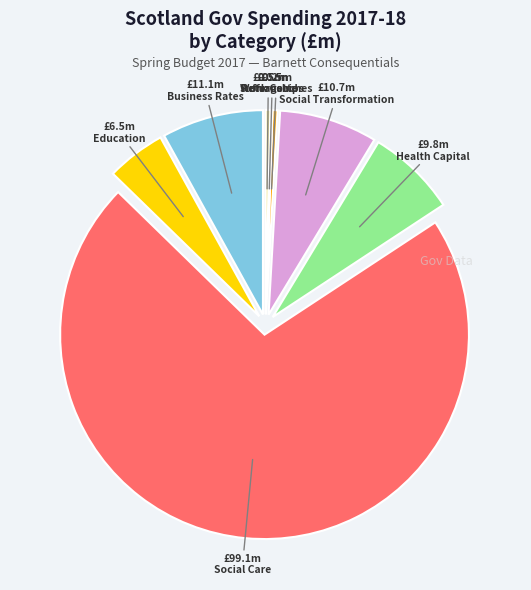

How much of the chart is everything except Suffragette?

99.6%